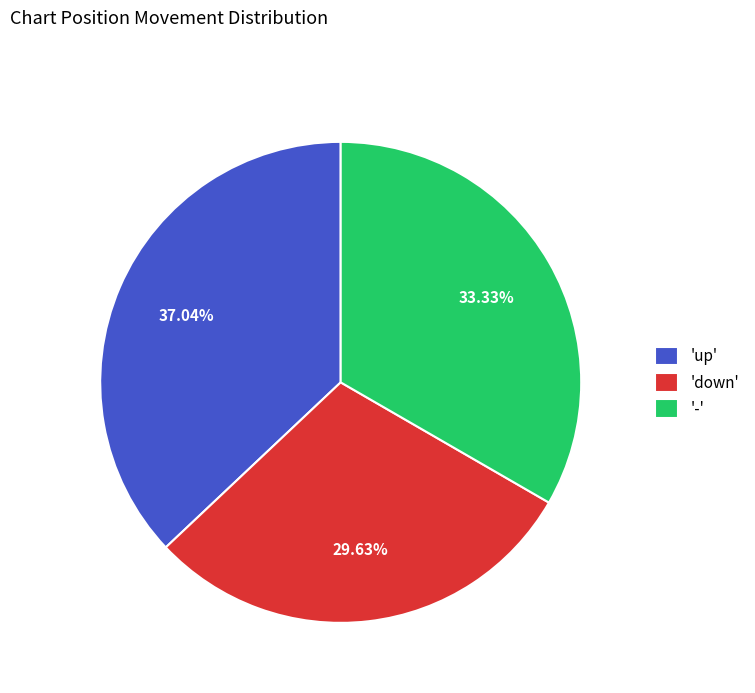

Rank the categories by value from highest to lowest.

'up', '-', 'down'